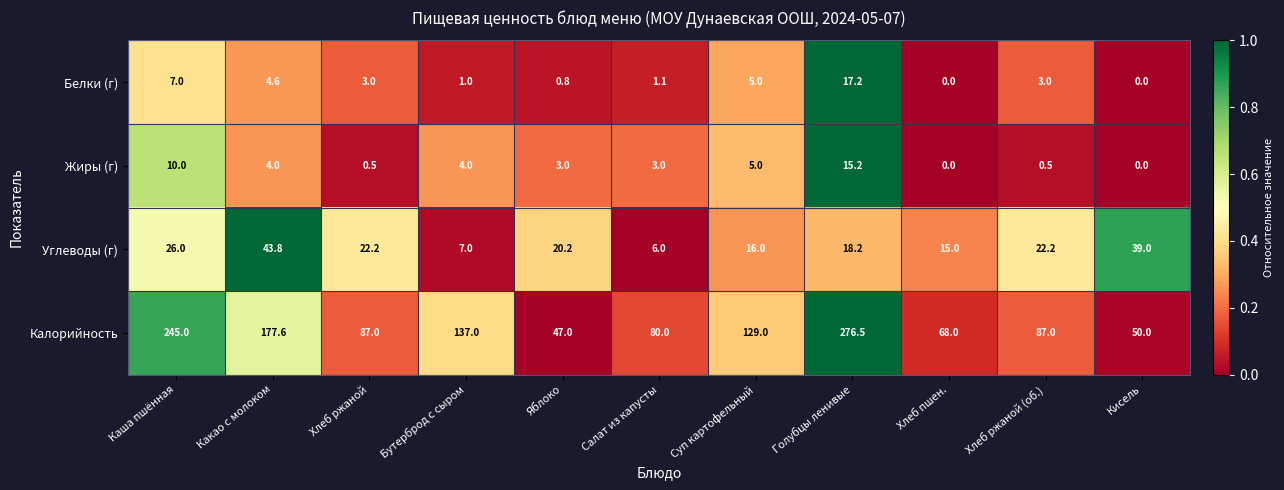

Which series has the largest range (max minus min)?

Калорийность